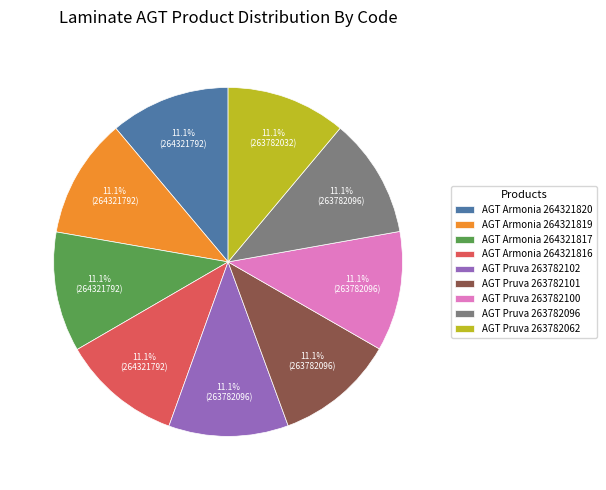

Is AGT Pruva 263782101 the majority of the pie?

No